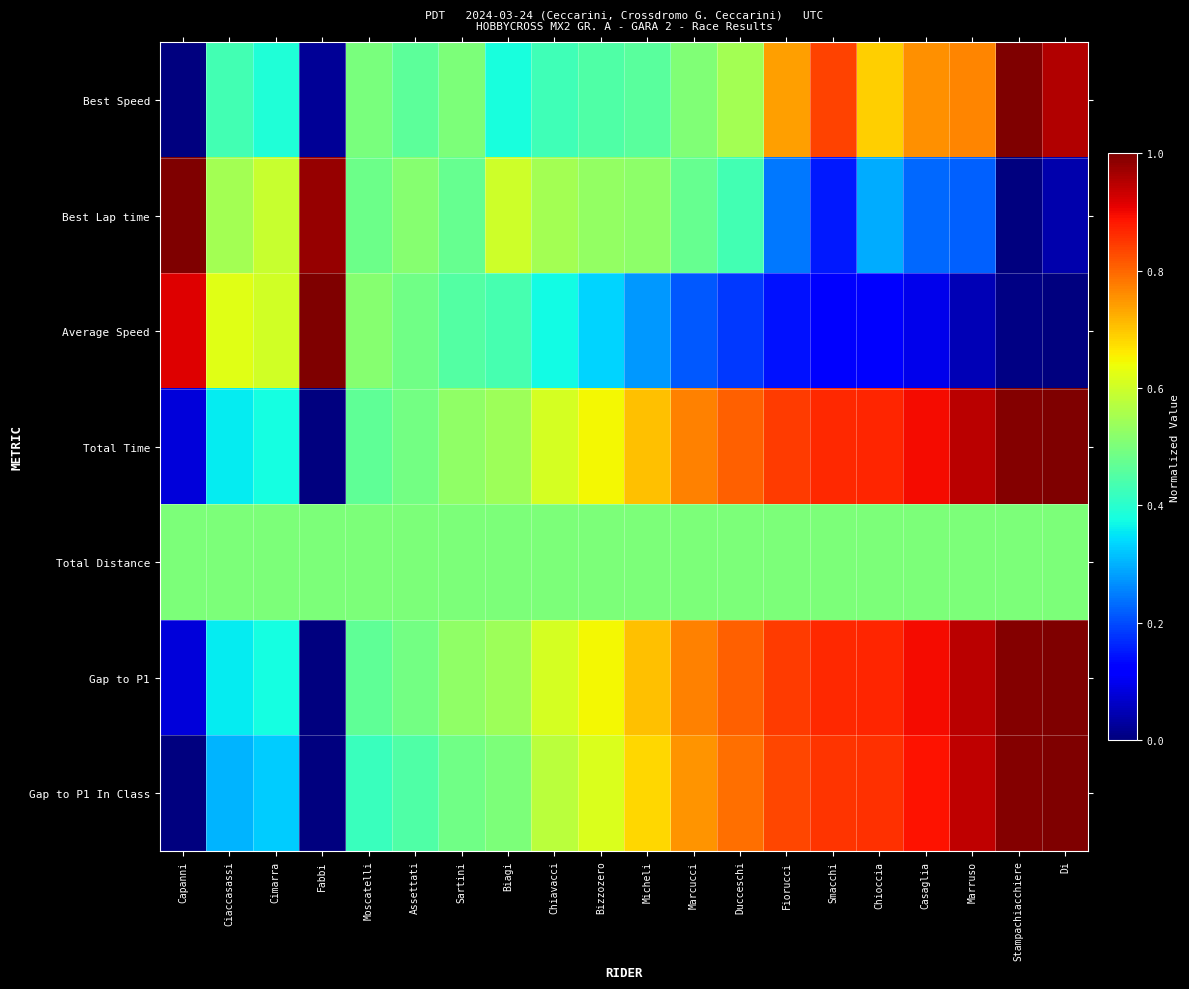

At which category is the sum across all series the highest?

Di